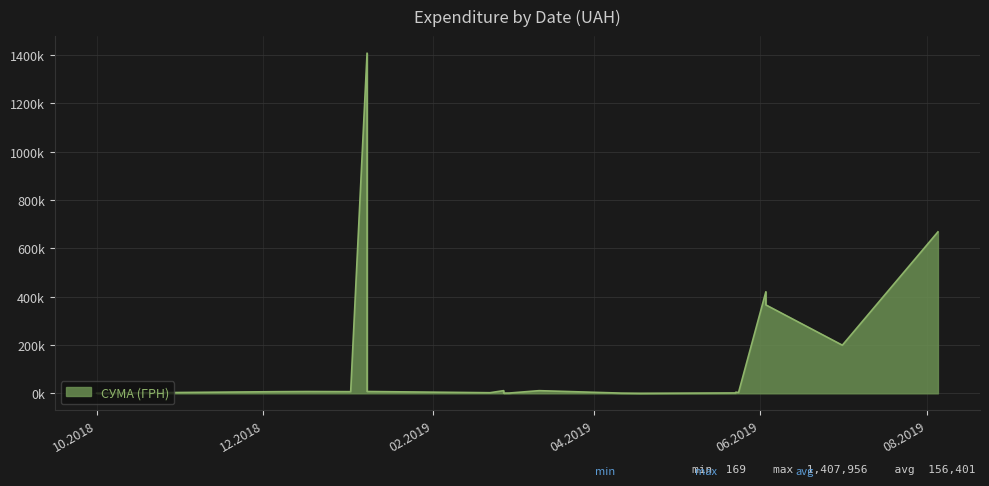

List the labels in order of value, largest first.

08.01.2019, 05.08.2019, 03.06.2019, 03.06.2019, 01.07.2019, 27.02.2019, 12.03.2019, 08.01.2019, 17.12.2018, 02.01.2019, 06.12.2018, 23.05.2019, 24.05.2019, 22.02.2019, 23.05.2019, 01.03.2019, 27.02.2019, 11.04.2019, 01.10.2018, 18.04.2019